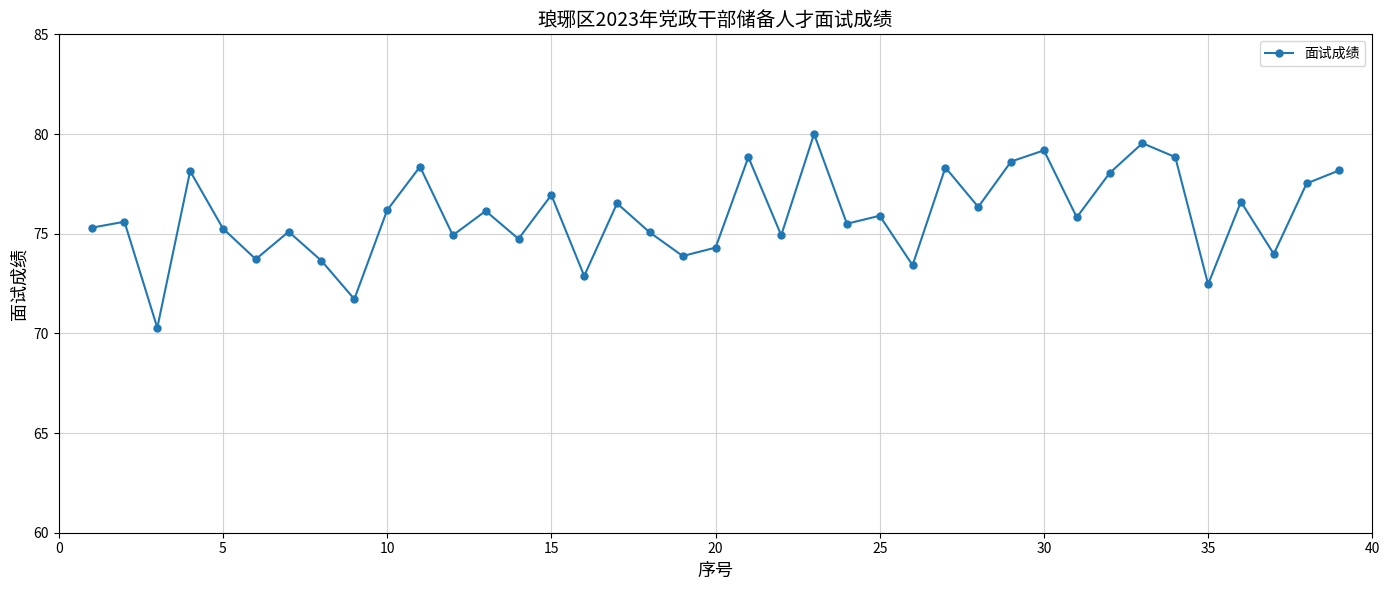

What is the maximum value shown in the chart?

80.0